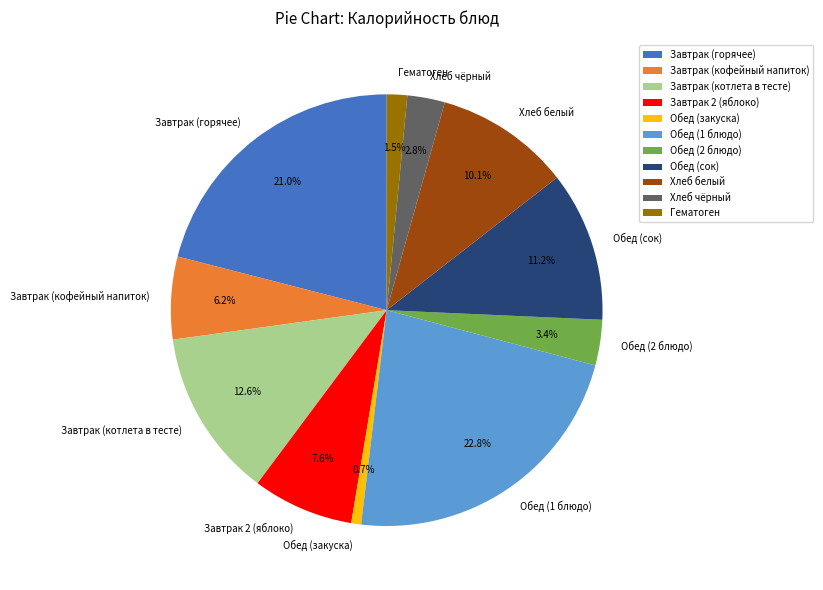

Which slice is the smallest?

Обед (закуска)